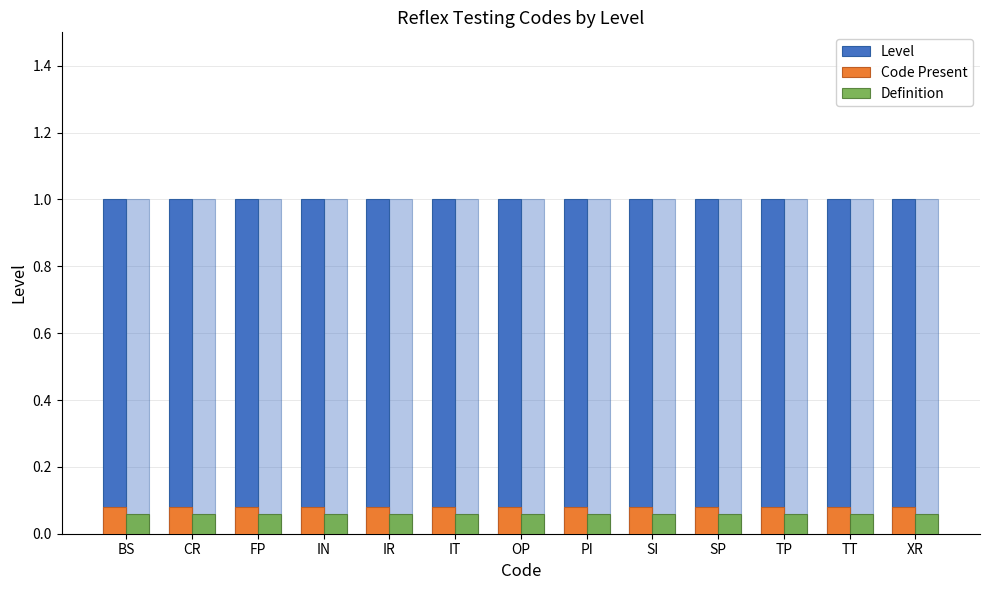

What is the value of the Level bar at the 8th from the left?

1.0